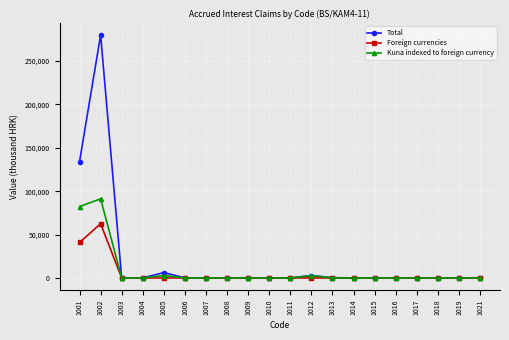

True or false: Foreign currencies has more than 0 interior local peaks.

True